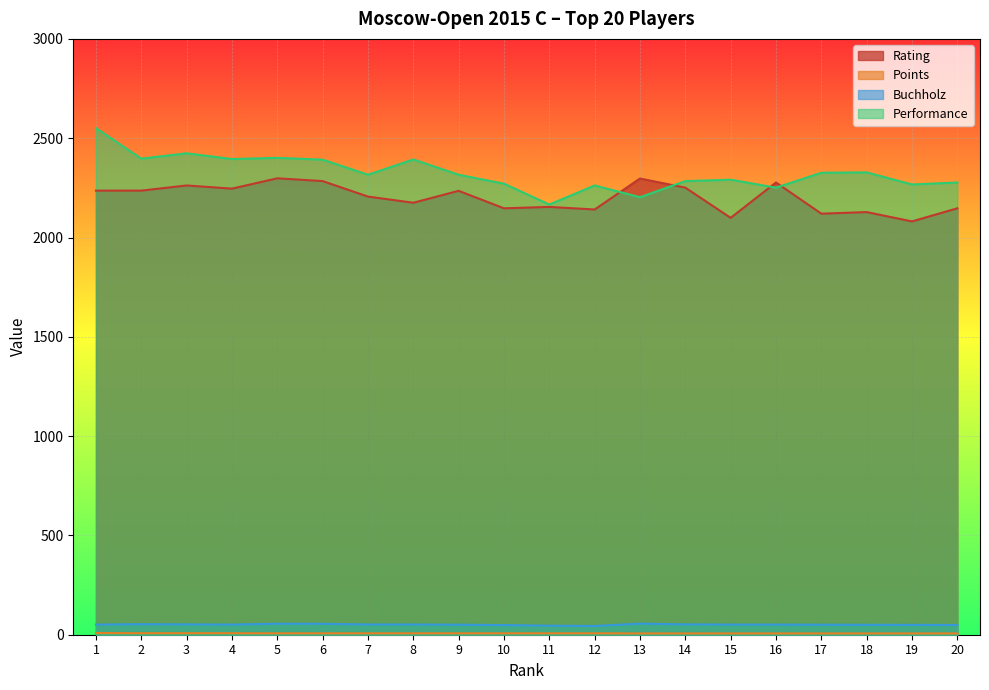

At which label is Points closest to 7?

5